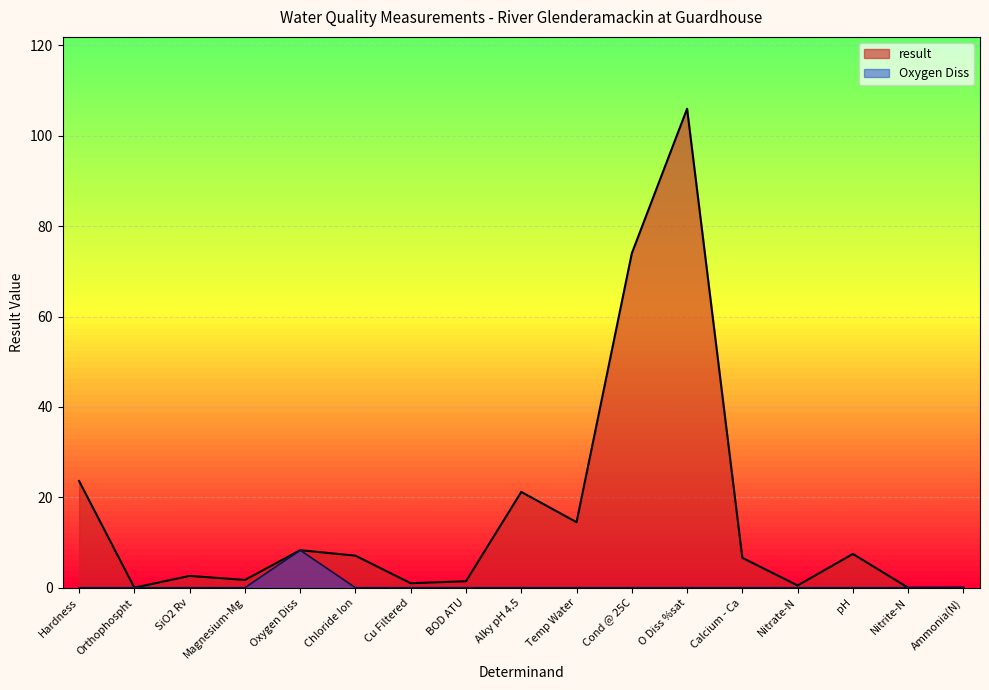

True or false: Oxygen Diss and result cross at least once.

False